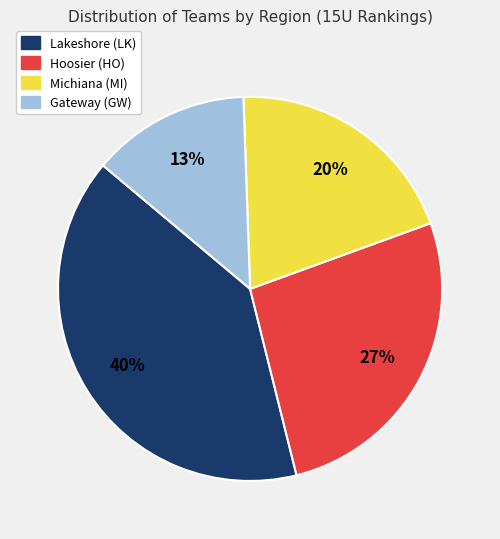

To the nearest percent, what portion does Hoosier (HO) represent?

27%